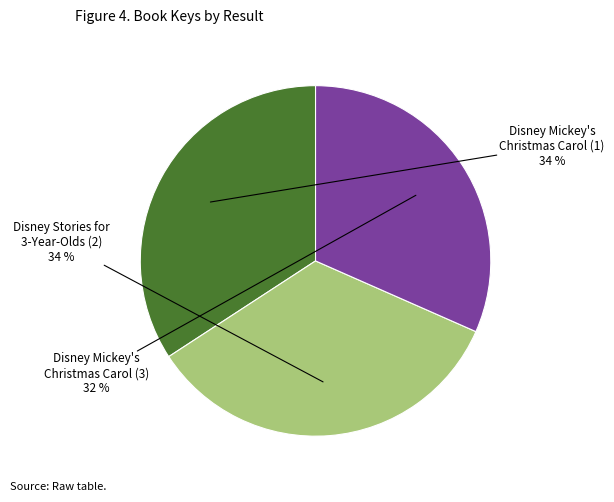

Which slice is the smallest?

Disney Mickey's Christmas Carol (3)